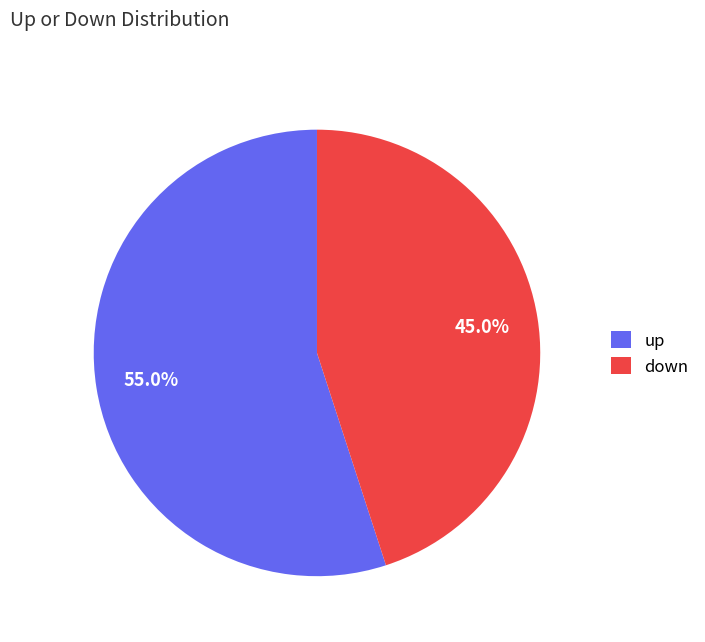

Which slice is the smallest?

down